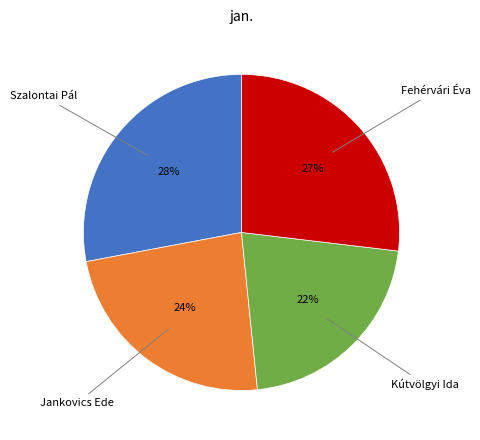

To the nearest percent, what is the difference between the largest and smallest slice percentages?

6%